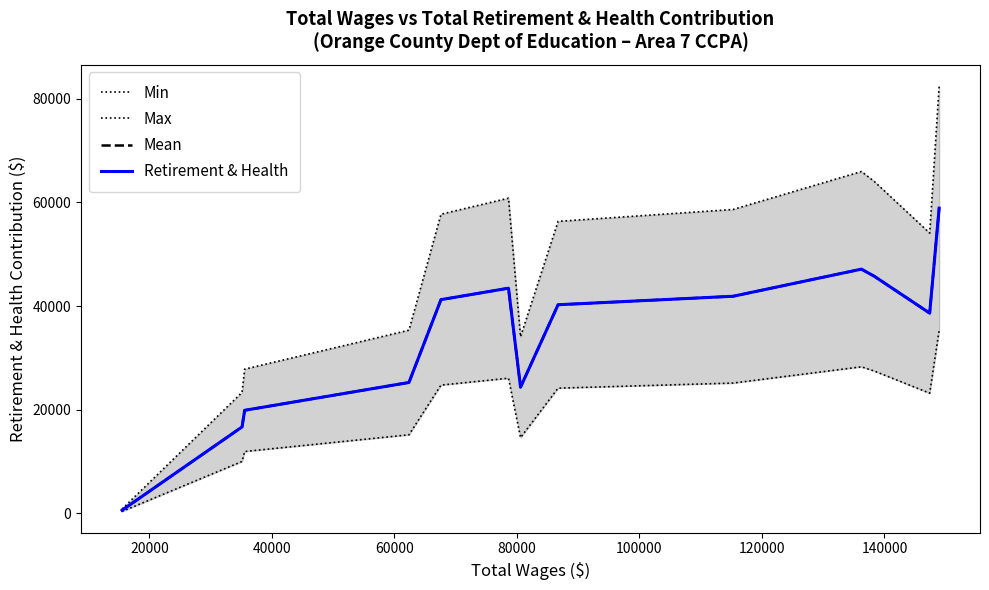

In Mean, how many points are higher than both neighbors (excluding endpoints)?

2